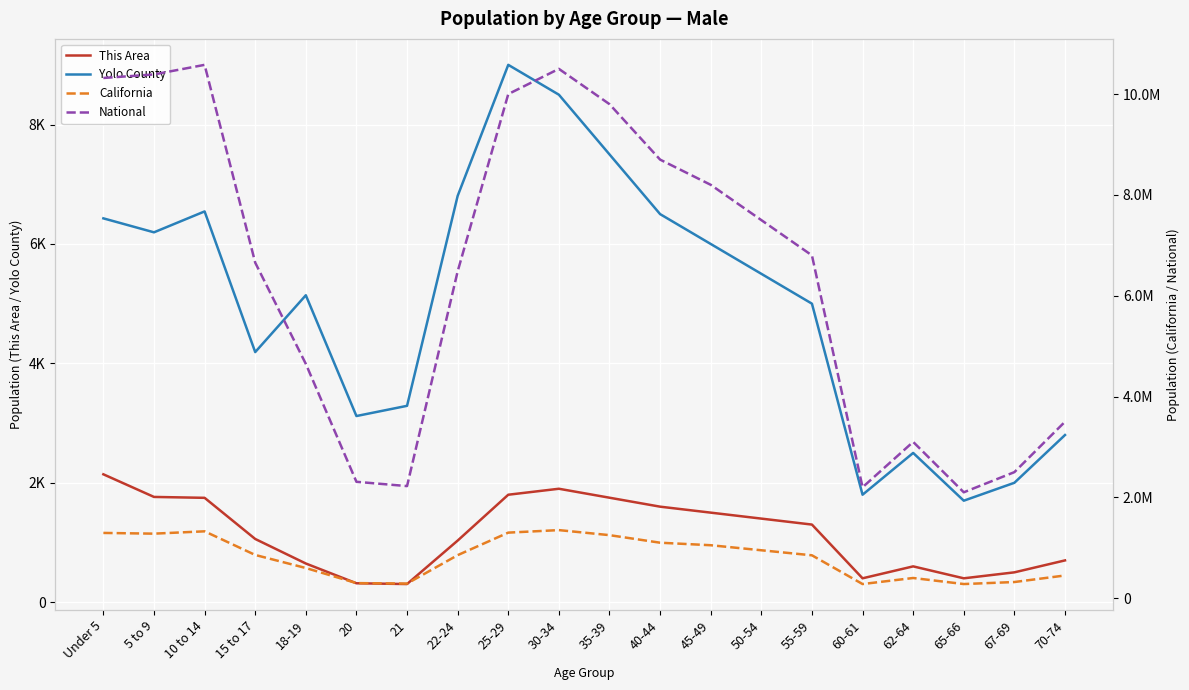

What is the label of the 10th point from the left?

30-34